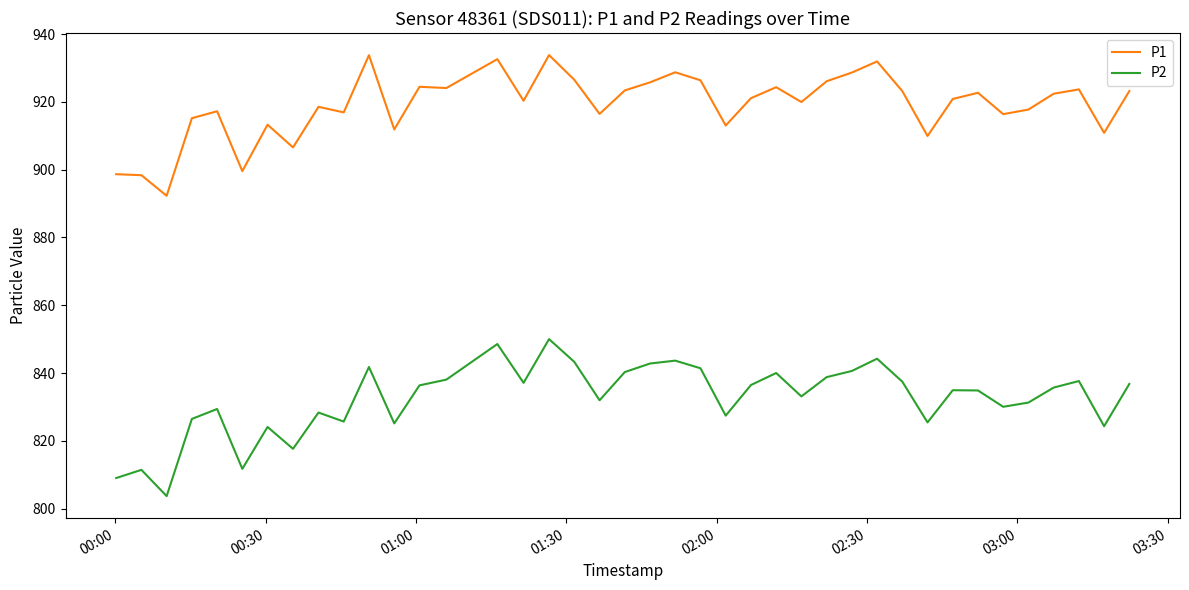

List the series in order of their overall mean, highest first.

P1, P2